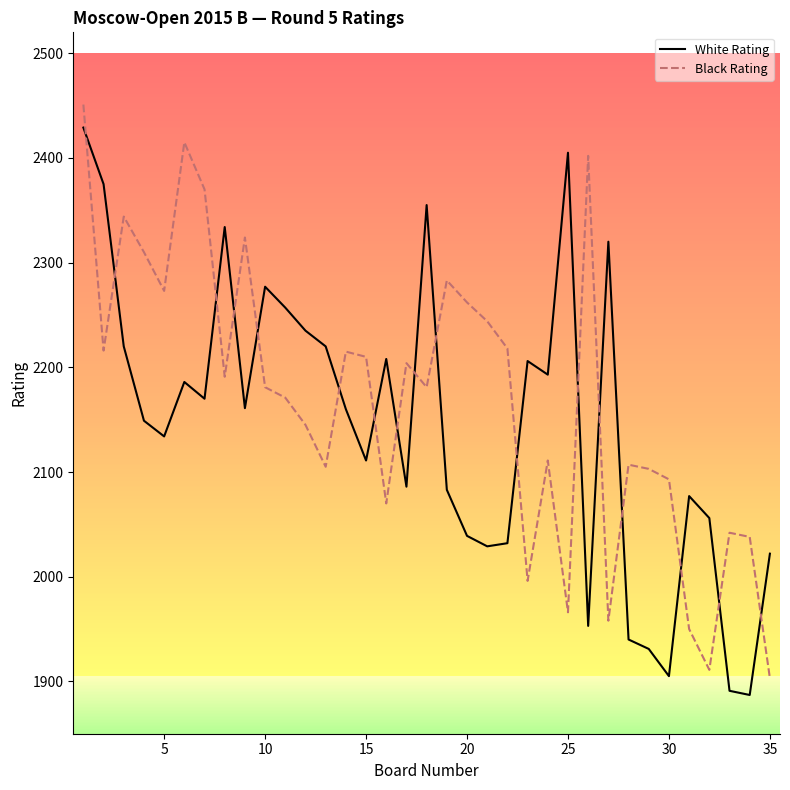

What is the maximum value shown in the chart?

2451